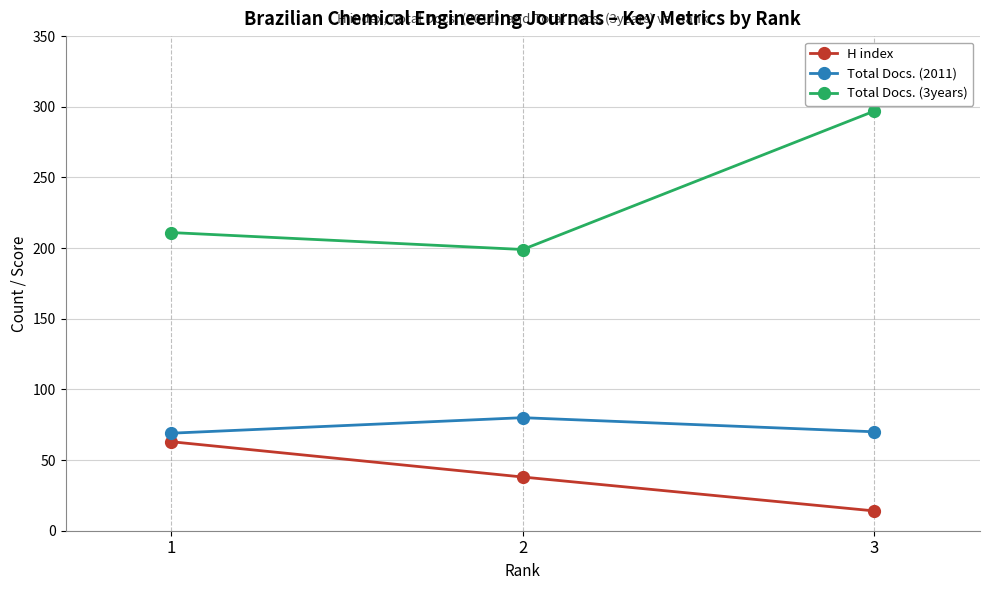

How many data points does each series have?

3